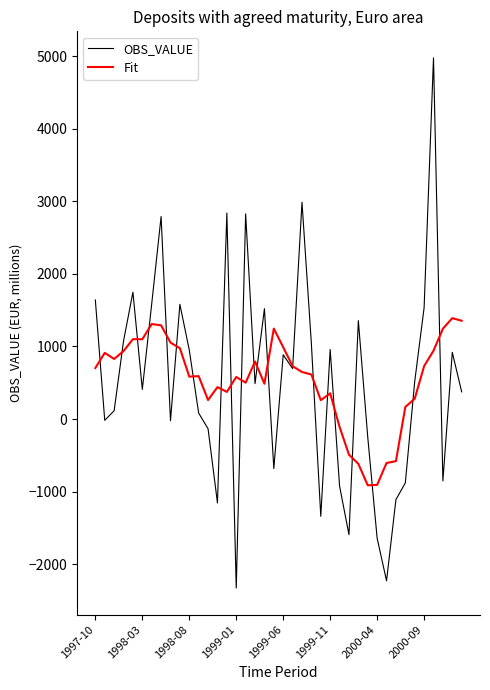

What is the maximum value for Fit?

1390.4